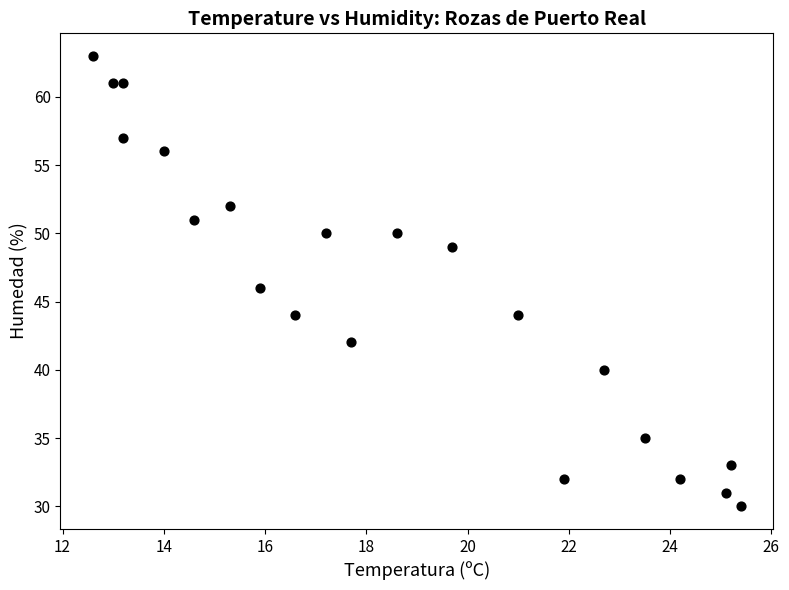

What is the range of Y values (max minus min)?

33